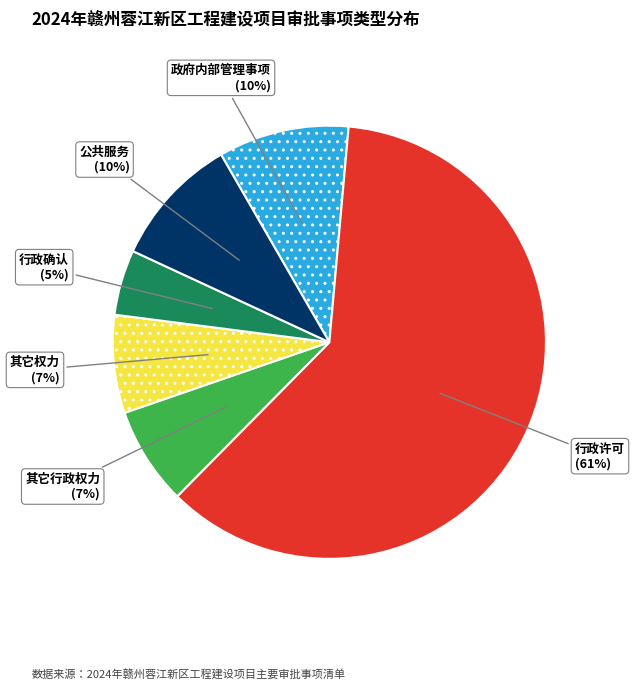

Is it true that 公共服务 is 58% of the pie?

False